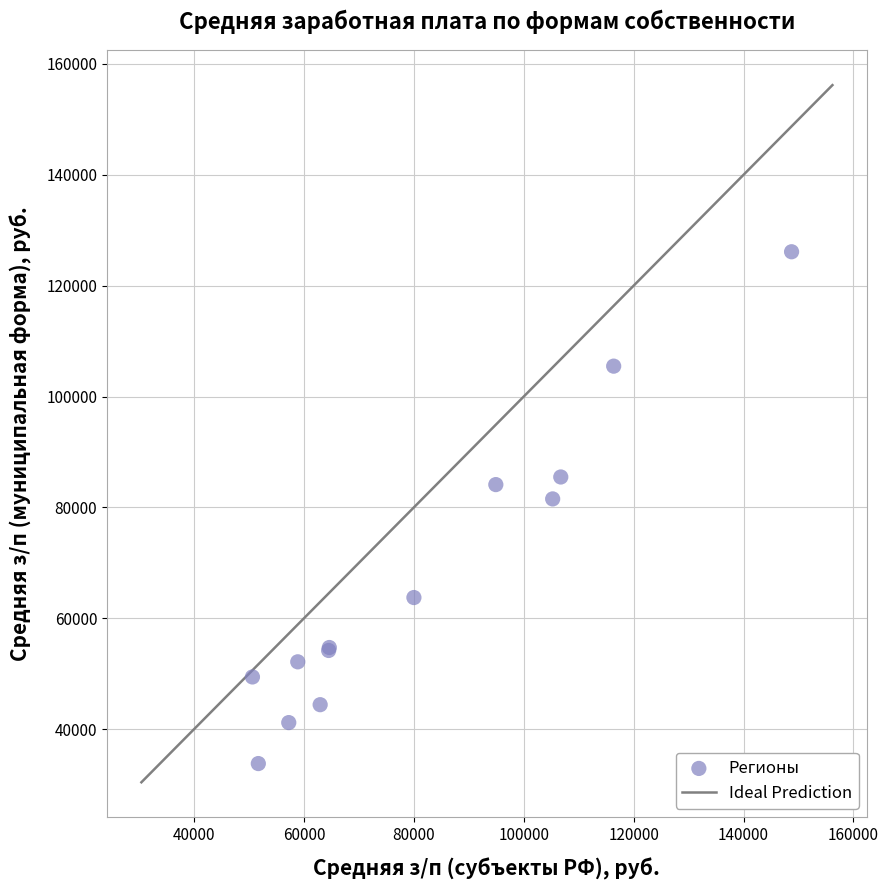

What Y value in the scatter plot is closest to 79945?

81523.6